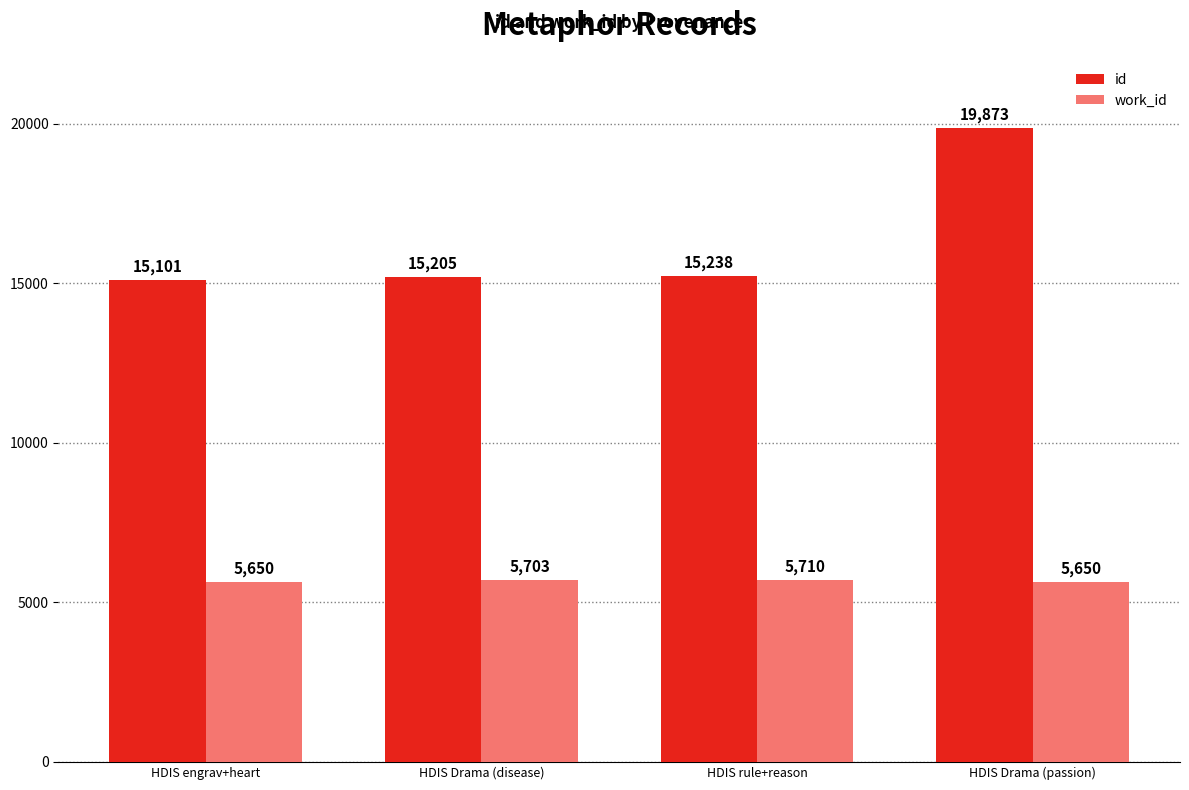

List the series in order of their overall mean, highest first.

id, work_id